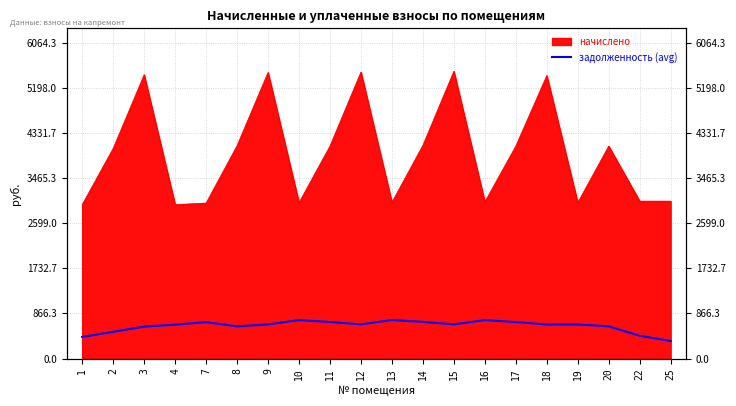

How many points are higher than both their immediate neighbors (excluding endpoints)?

5